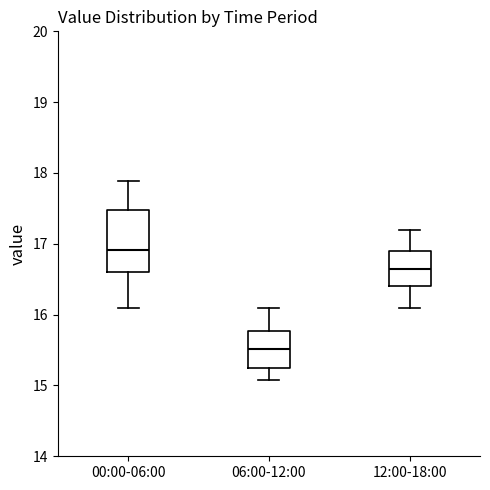

Comparing the boxes themselves (not the whiskers), which one is the tallest?

00:00-06:00